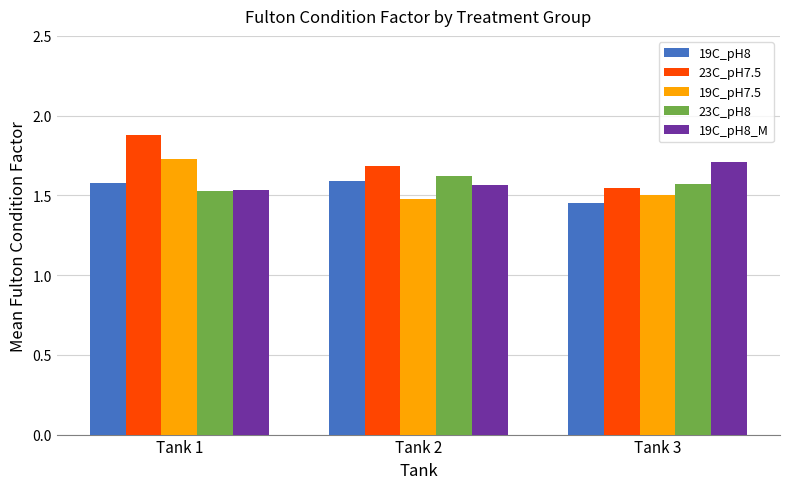

List the labels in order of 19C_pH8_M value, largest first.

Tank 3, Tank 2, Tank 1